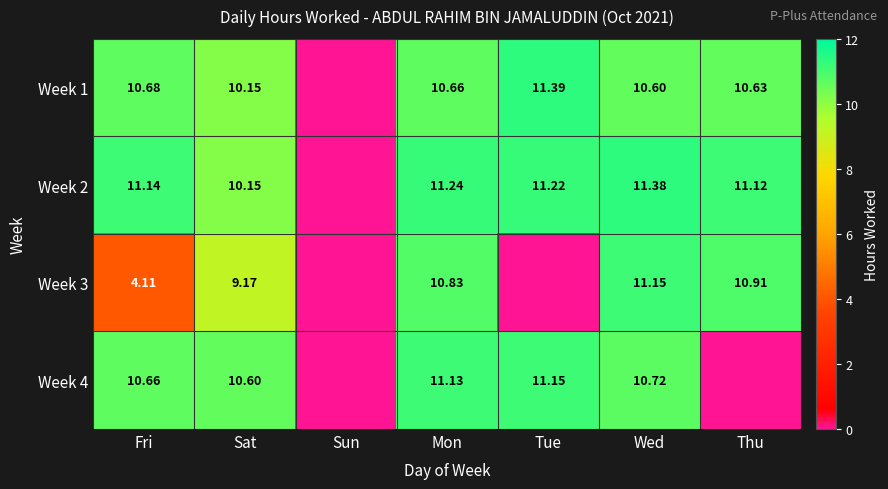

Which has a higher value, Tue or Wed?

Tue